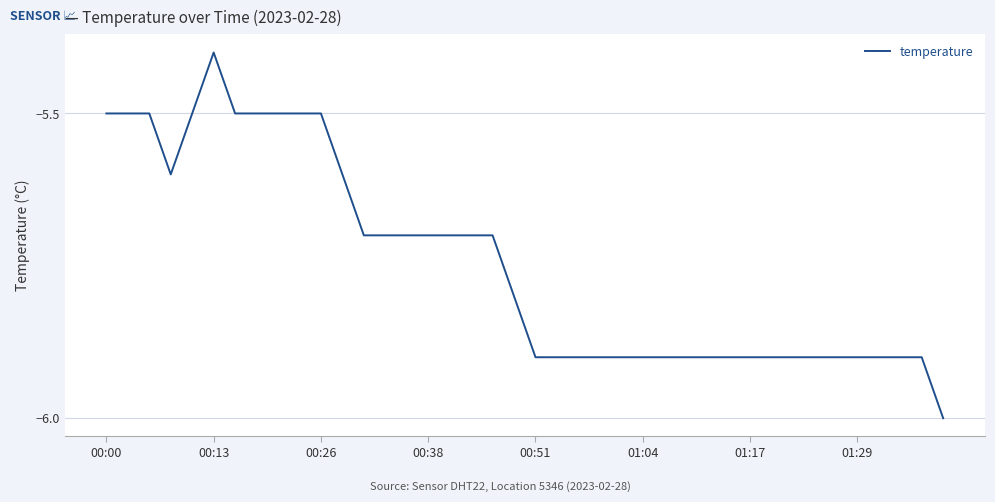

What is the minimum value shown in the chart?

-6.0